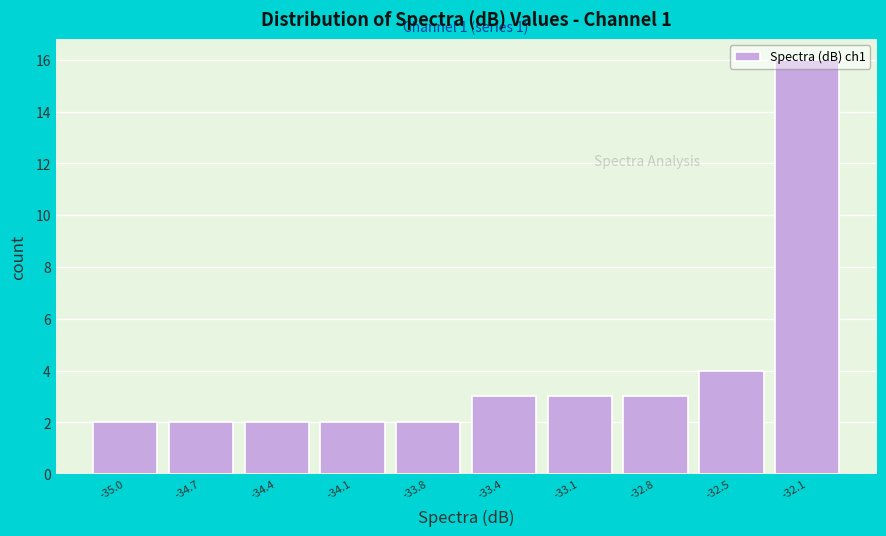

At which label is the value closest to 9?

-32.5